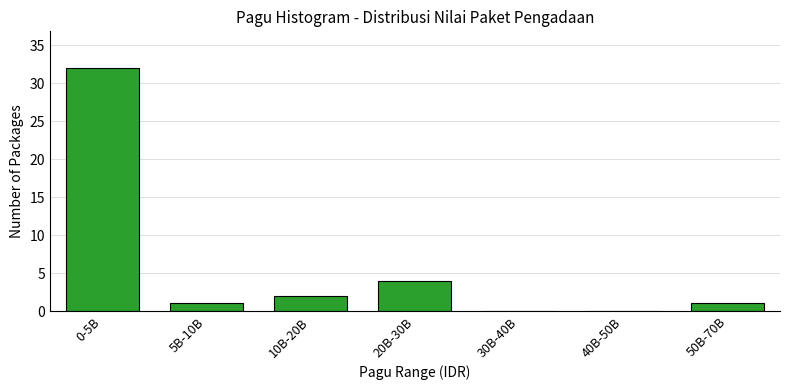

Reading right to left, list all the values displayed in this chart.

50B-70B=1	40B-50B=0	30B-40B=0	20B-30B=4	10B-20B=2	5B-10B=1	0-5B=32